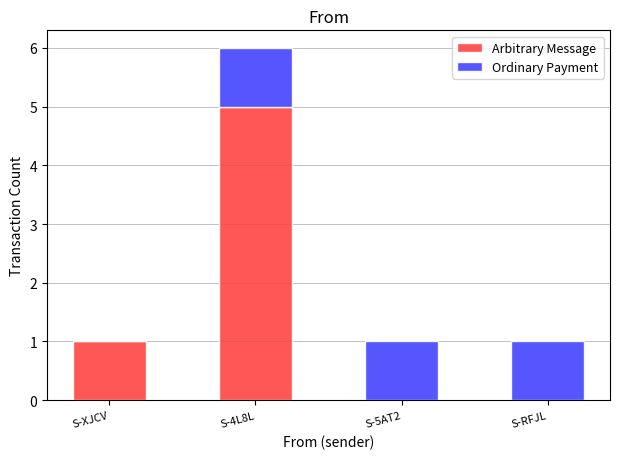

What are all the series names shown in the legend?

Arbitrary Message, Ordinary Payment